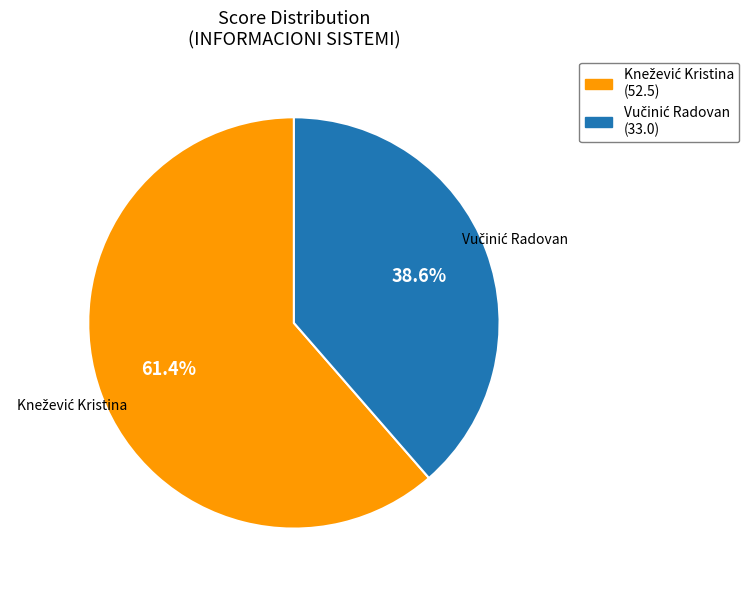

Is there any slice that represents more than half of the pie?

Yes